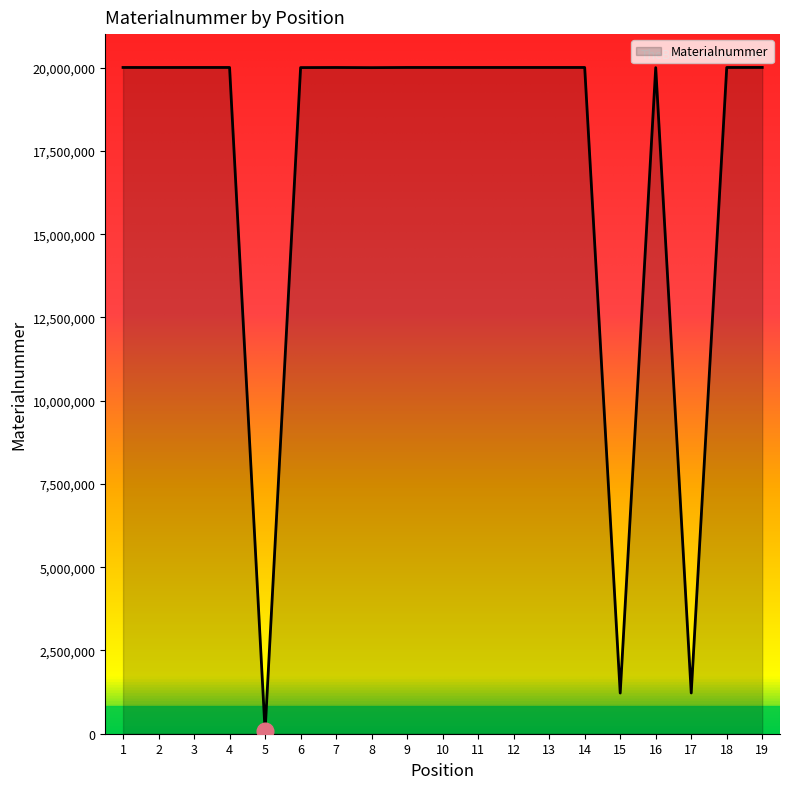

True or false: the data shows 20008025 at 12.

True